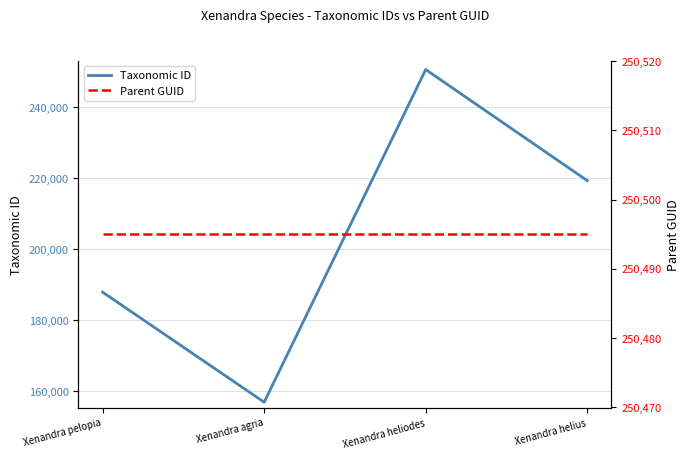

What is the difference between the second highest and second lowest values in the Taxonomic ID series?

31403